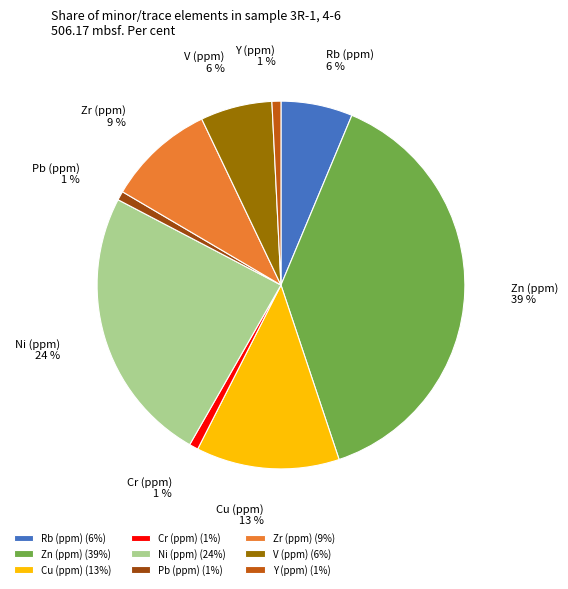

To the nearest percent, what is the combined percentage of Cr (ppm) and Ni (ppm)?

25%